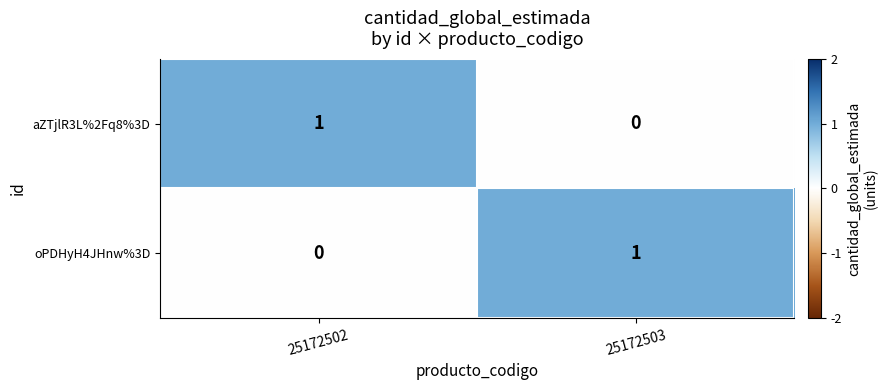

What is the total value across all series at 25172502?

1